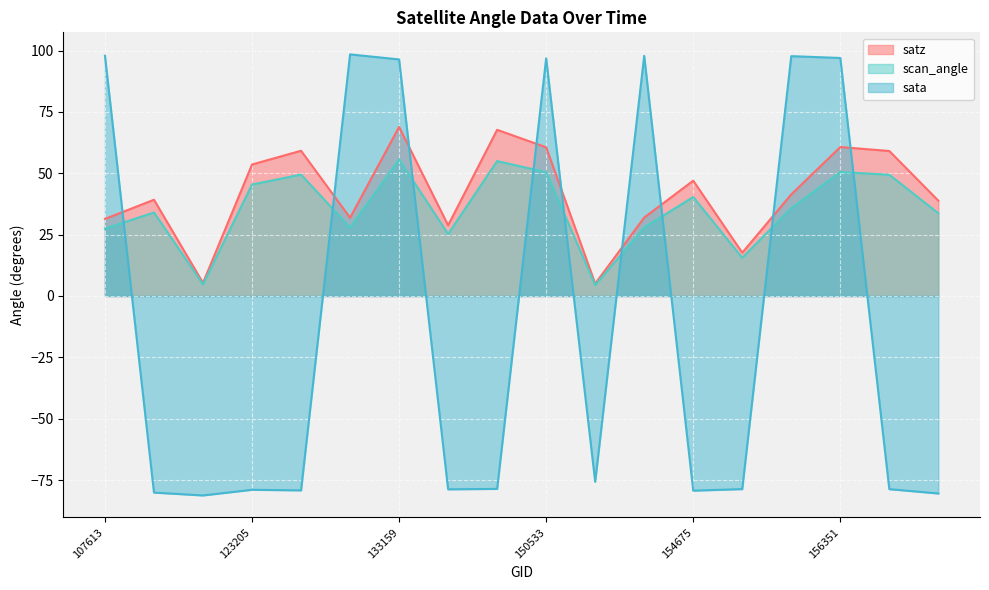

How many lines are shown in the chart?

3